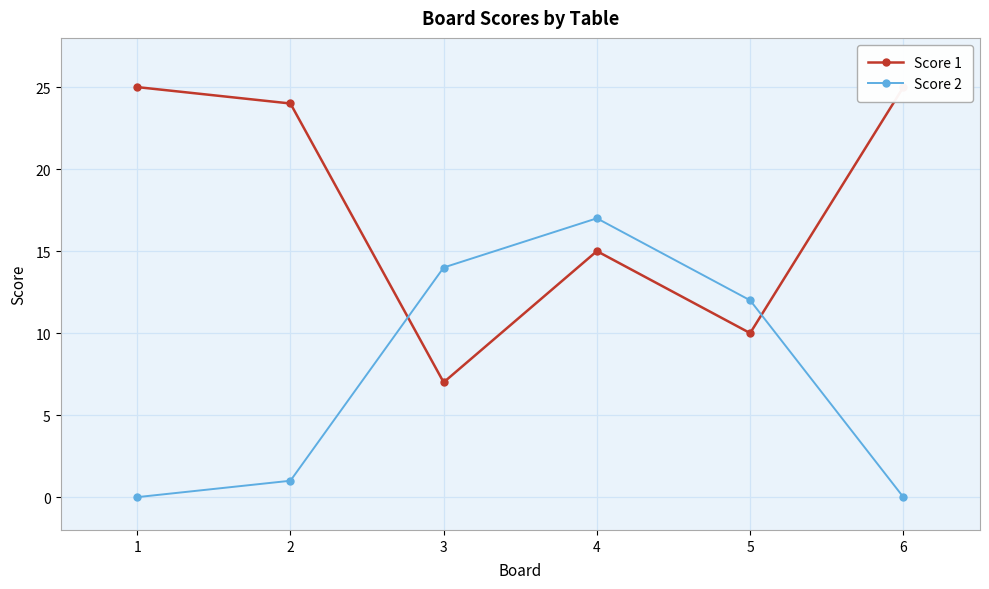

At how many categories does at least one series exceed 9?

6